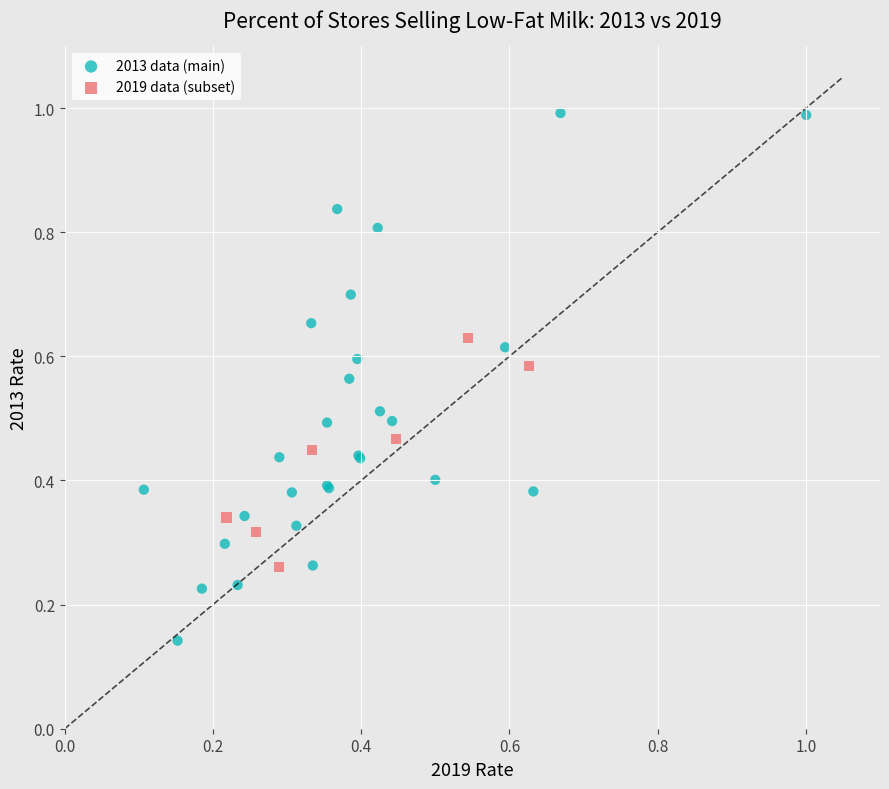

What are all the series names shown in the legend?

2013 data (main), 2019 data (subset)